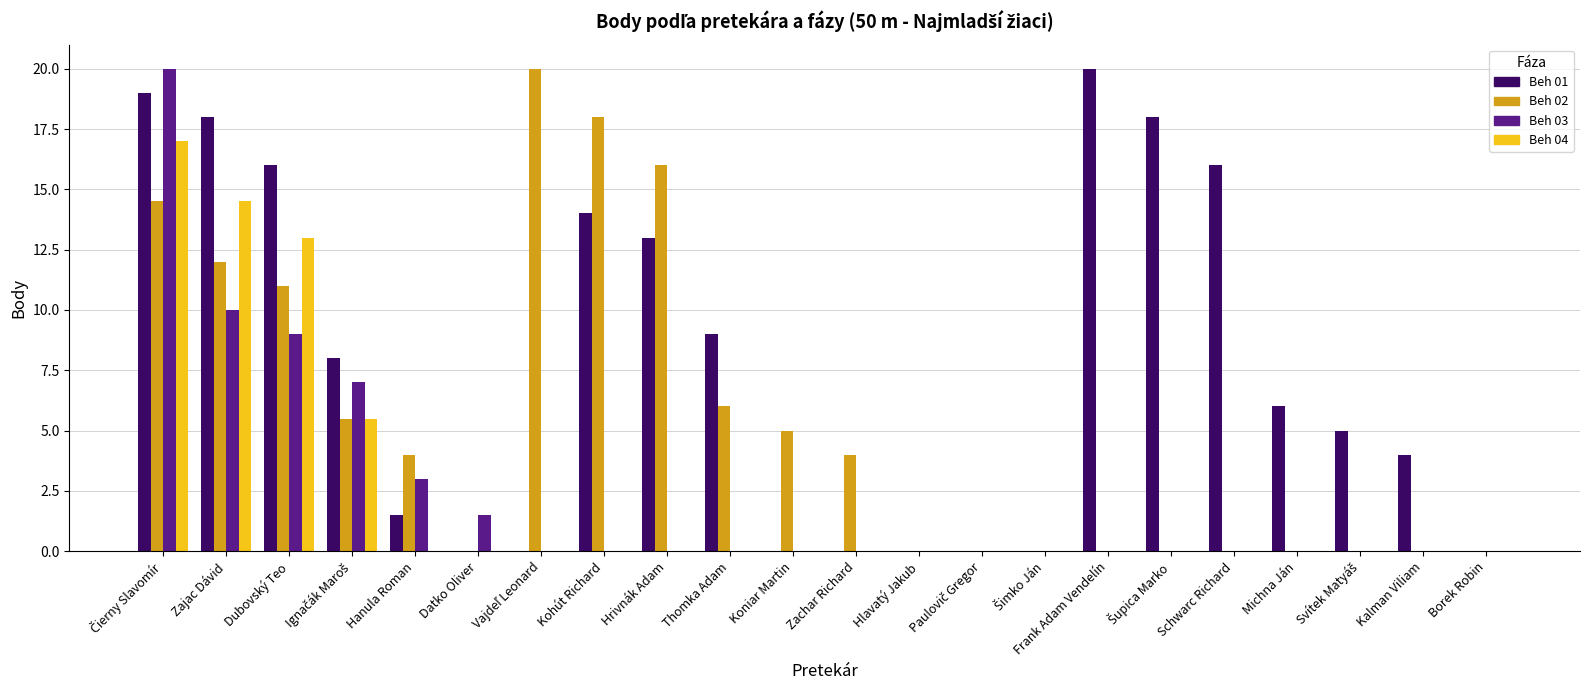

What is the sum of all Beh 04 values?

50.0